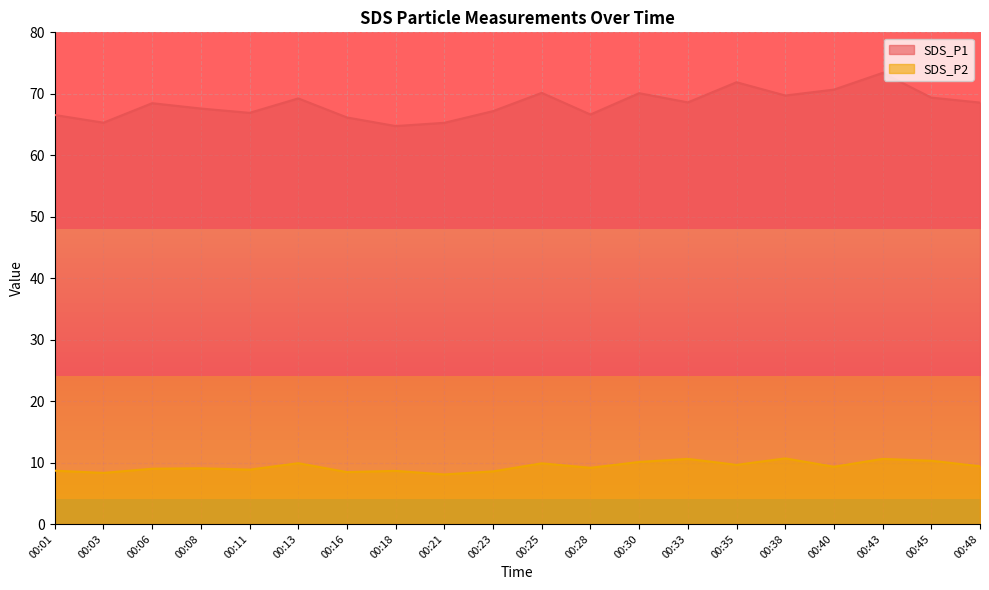

Between 00:03 and 00:28, which series saw the biggest shift?

SDS_P1